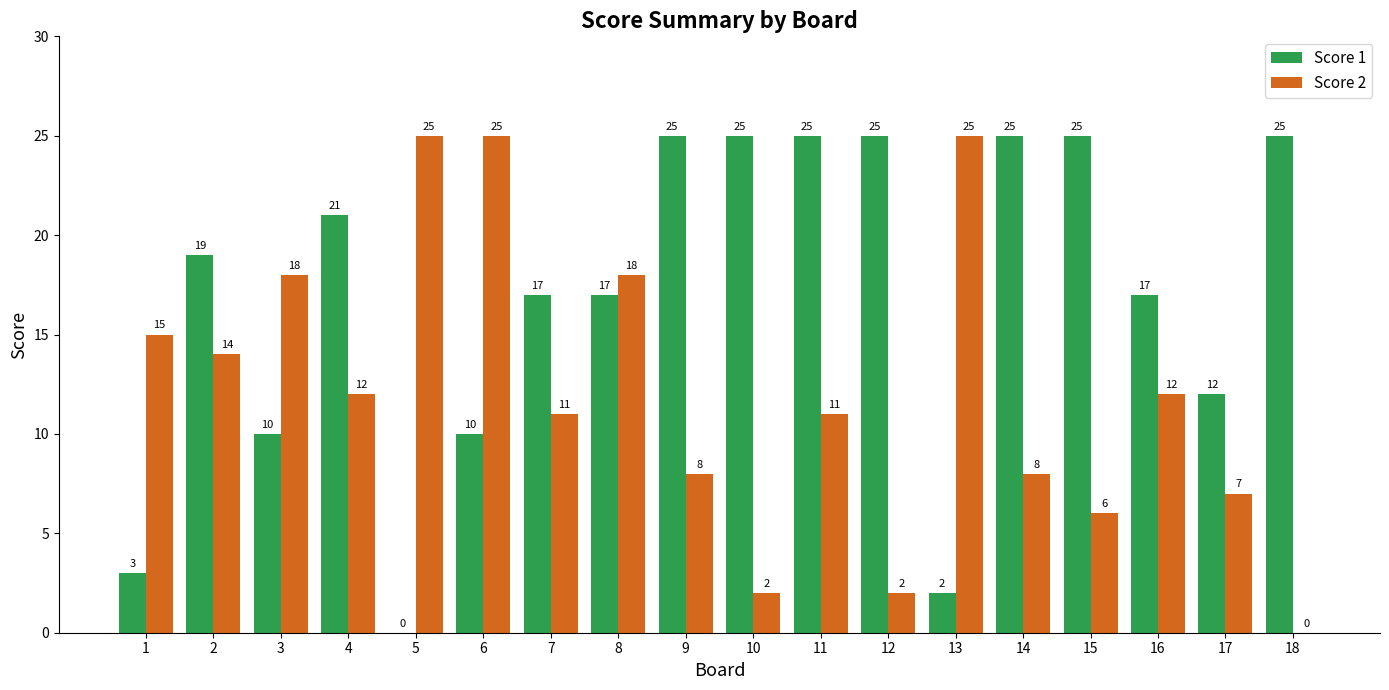

Is the value of Score 1 at 15 greater than the value of Score 2 at 4?

Yes